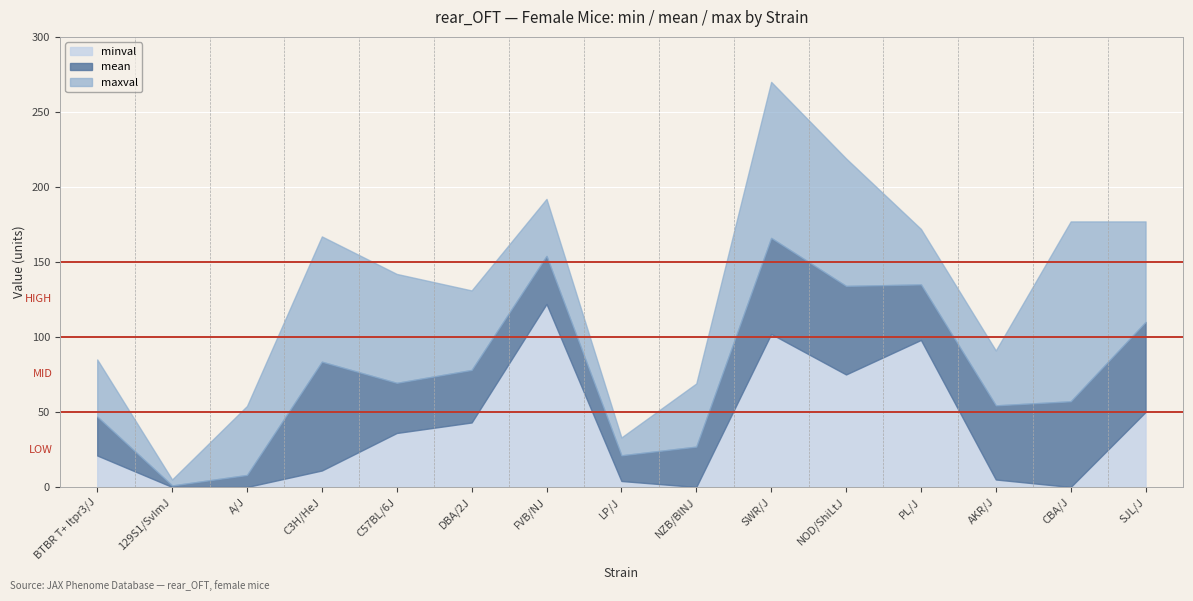

What position from the right is DBA/2J?

10